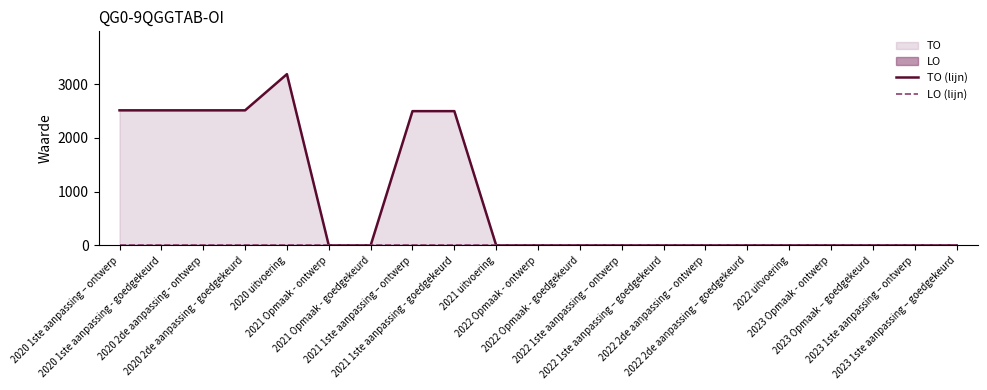

What position from the left is 2023 Opmaak – goedgekeurd?

19